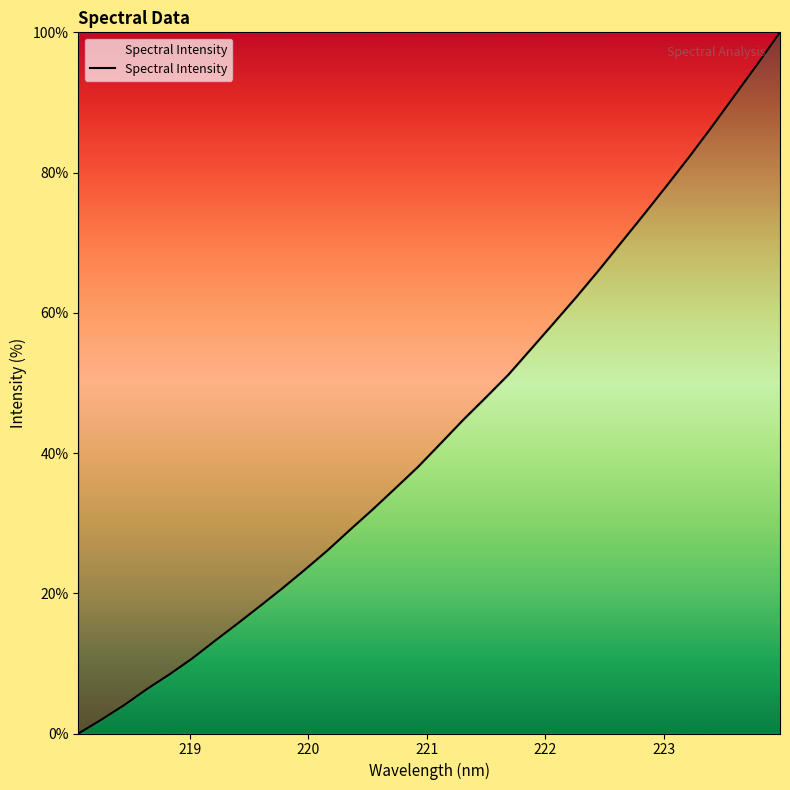

What is the average value?

43.4